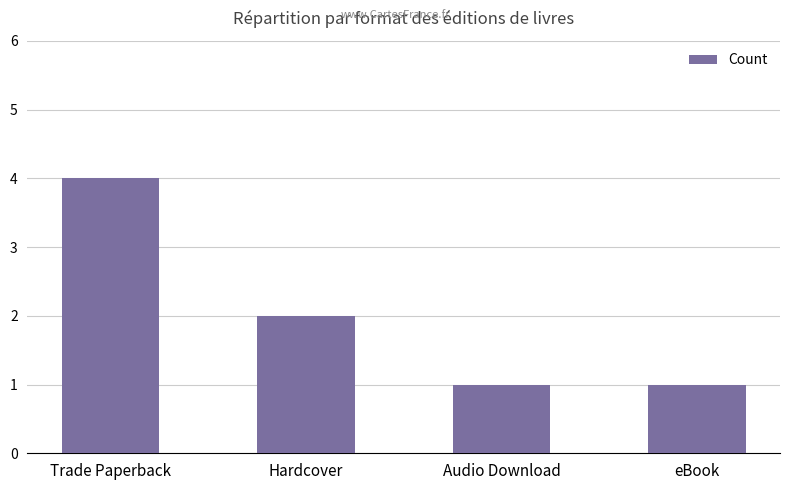

Does the chart contain stacked bars?

No